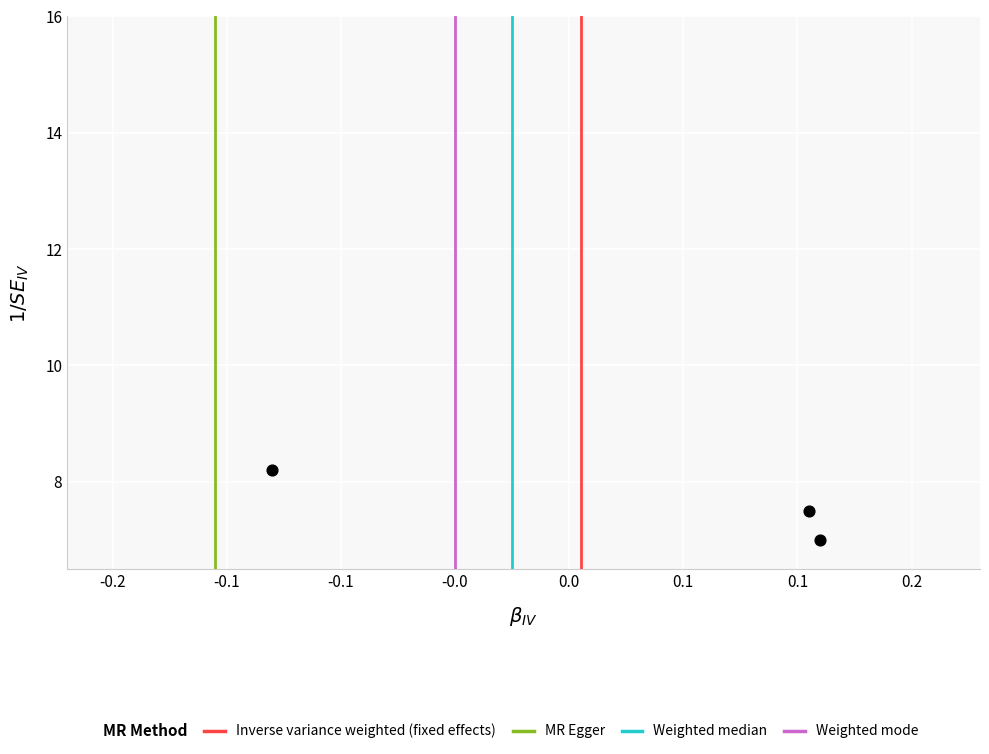

What is the range of Y values (max minus min)?

1.2